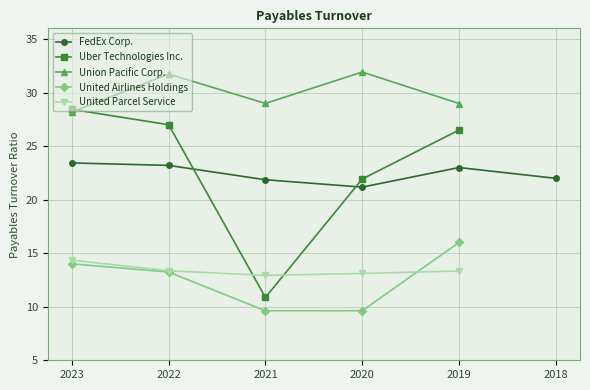

What is the value of the United Airlines Holdings point at the 3rd from the left?

9.6